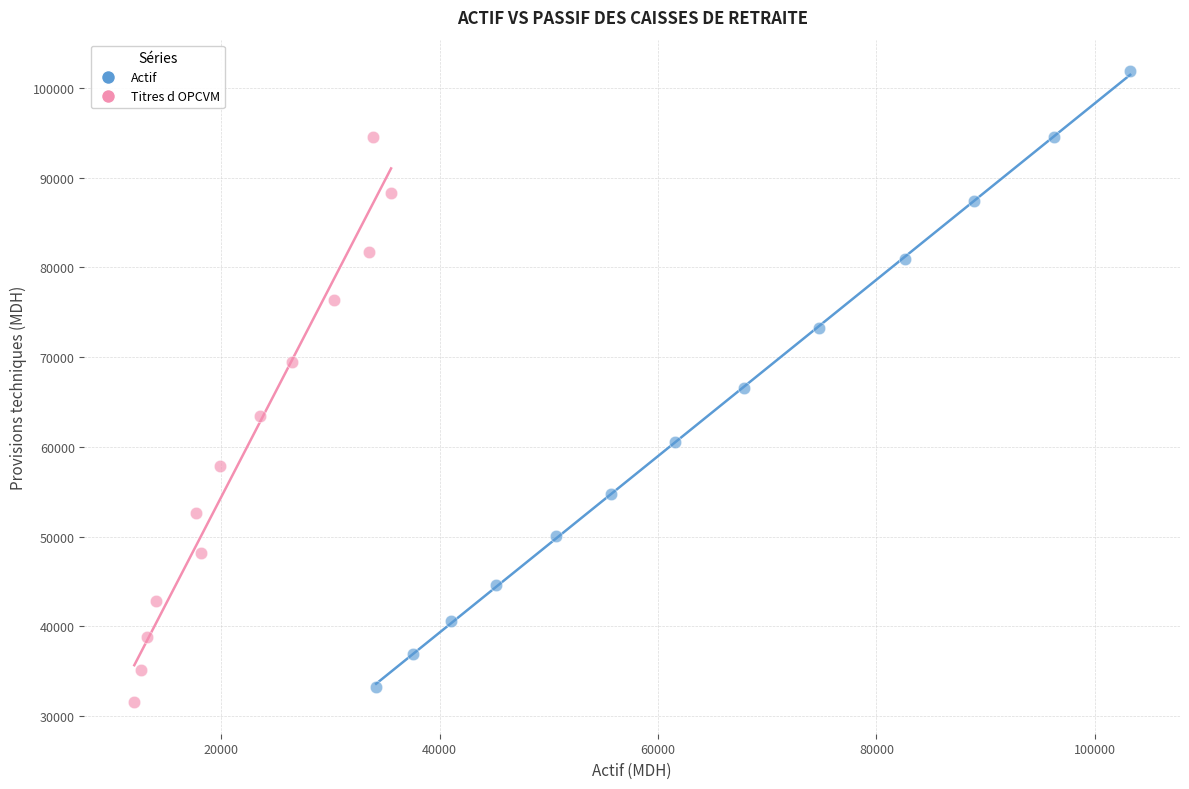

Which series reaches the maximum Y coordinate?

Actif